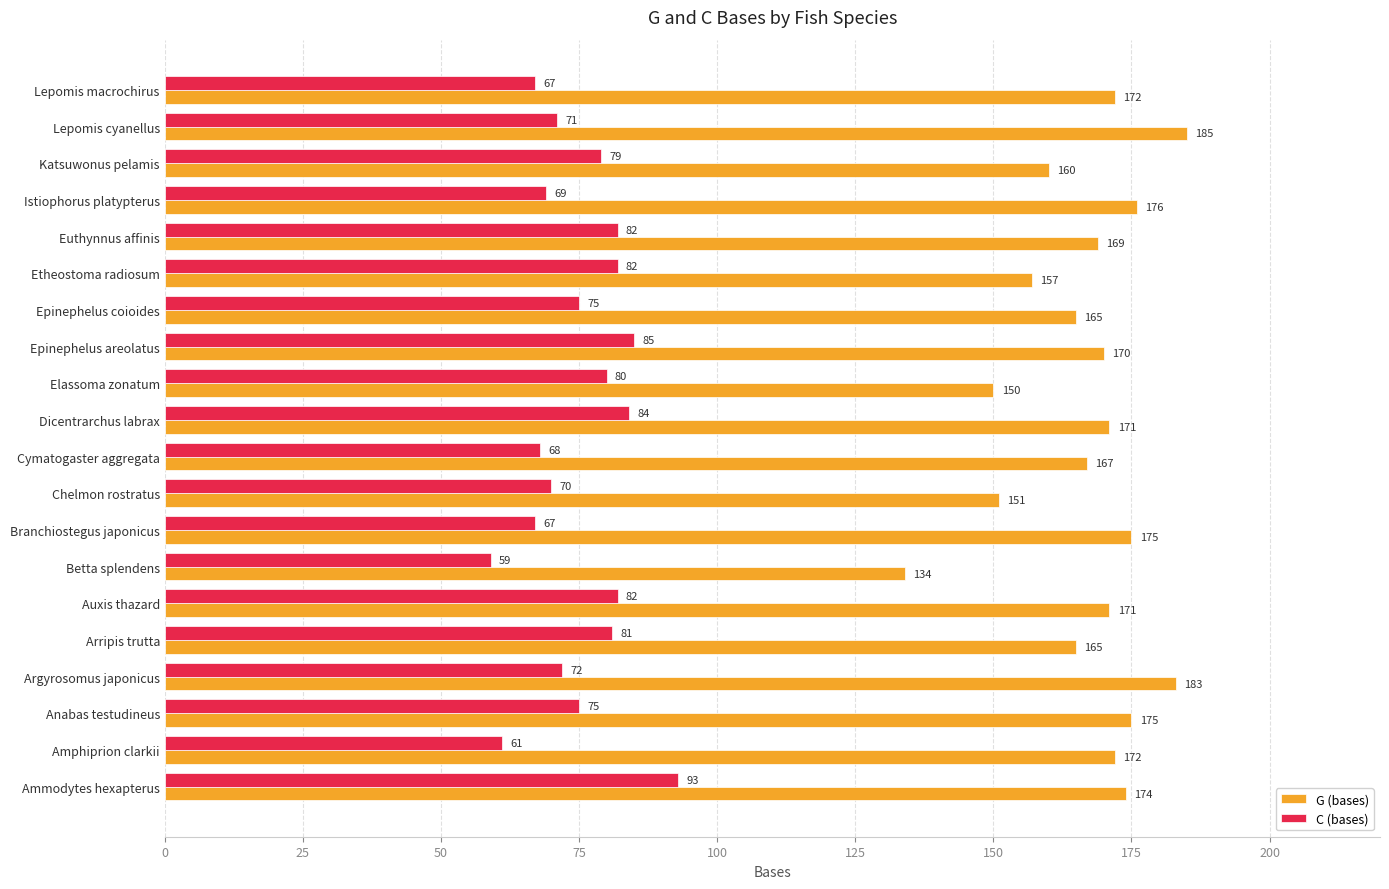

At which label is G (bases) closest to 159?

Katsuwonus pelamis